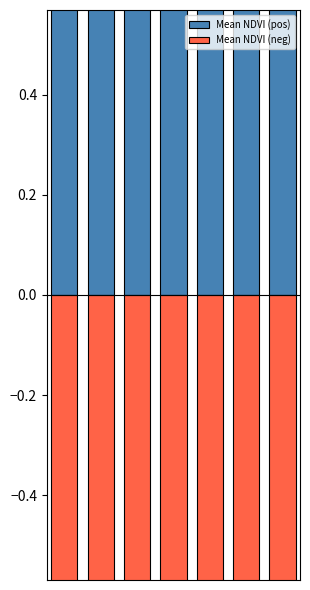

List the series in order of their overall mean, lowest first.

Mean NDVI (neg), Mean NDVI (pos)